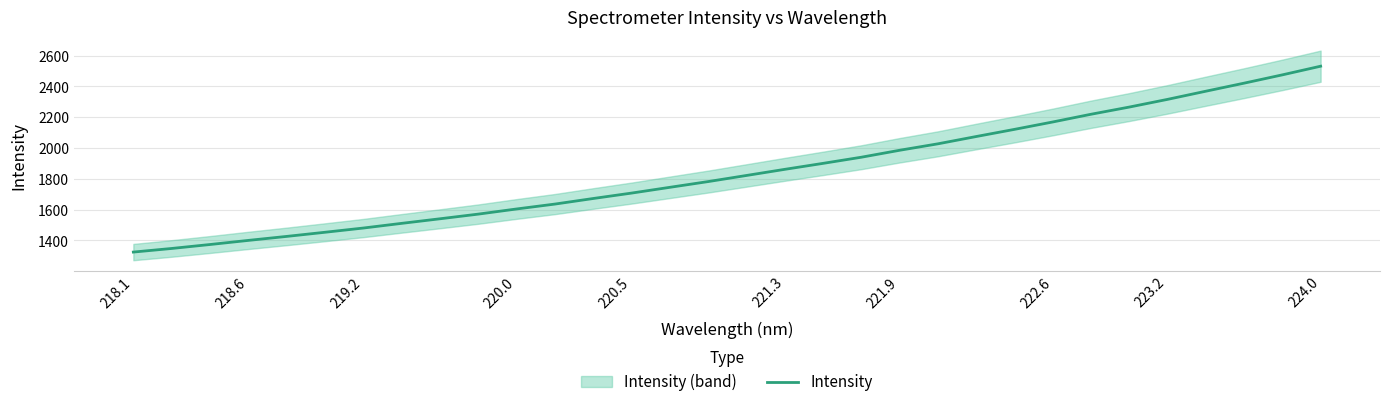

True or false: Intensity has a value of 1076.5 at 220.5.

False